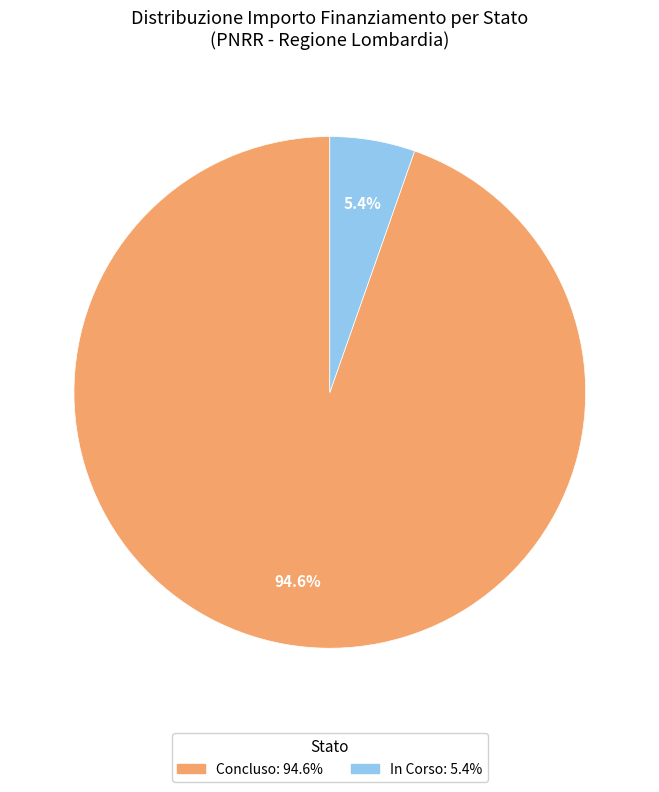

Is there any slice that represents more than half of the pie?

Yes